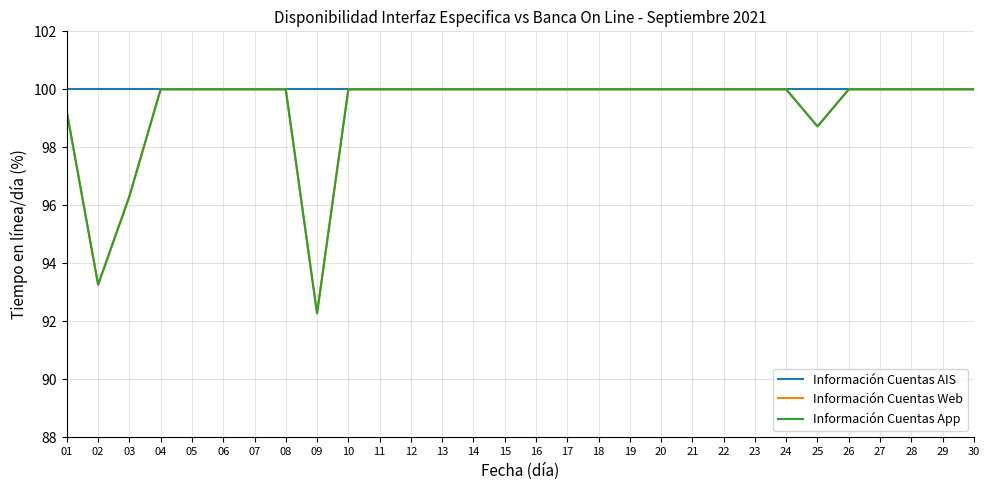

Is this an area chart (filled region under the line)?

No